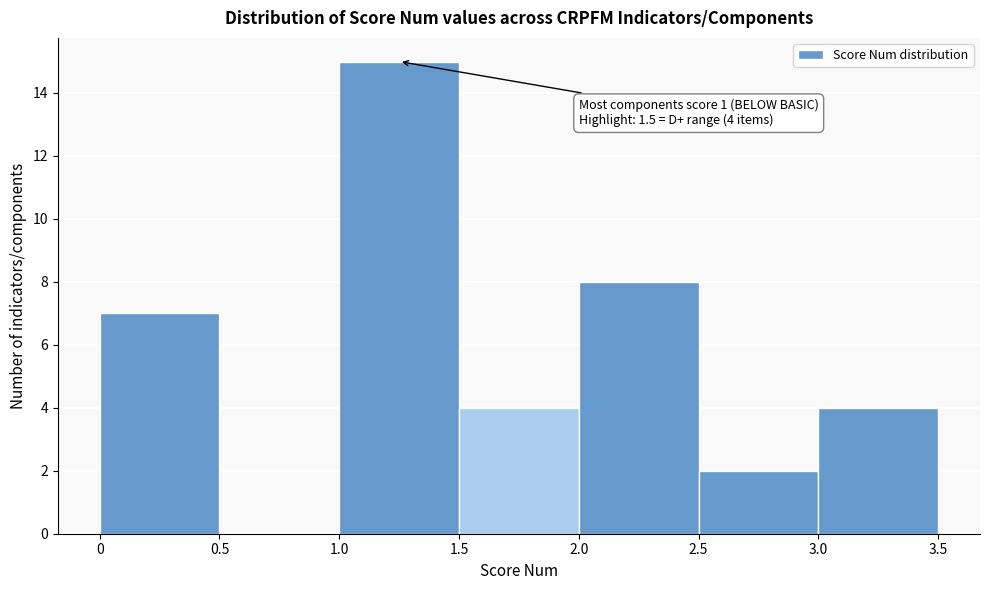

Over which range of the x-axis is the bar tallest?

1.0 to 1.5